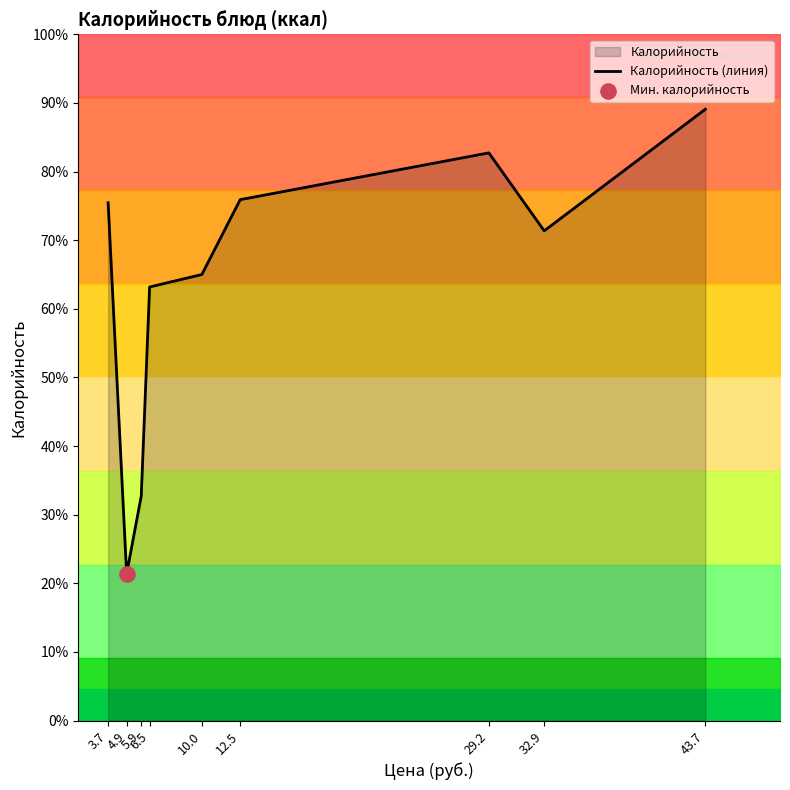

What is the change in value from 3.7 to 32.9?

-9